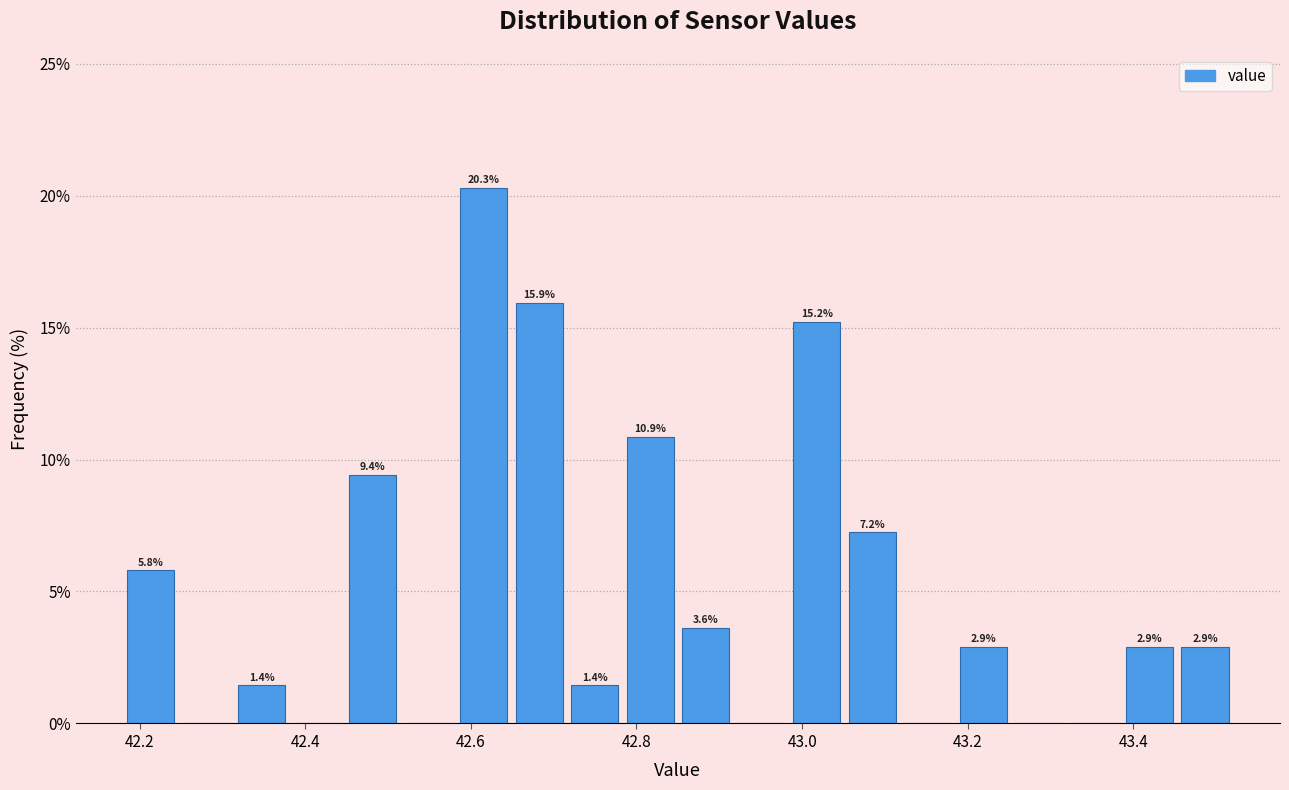

Read against the x-axis, roughly where is the centre of the tallest bar?

42.62